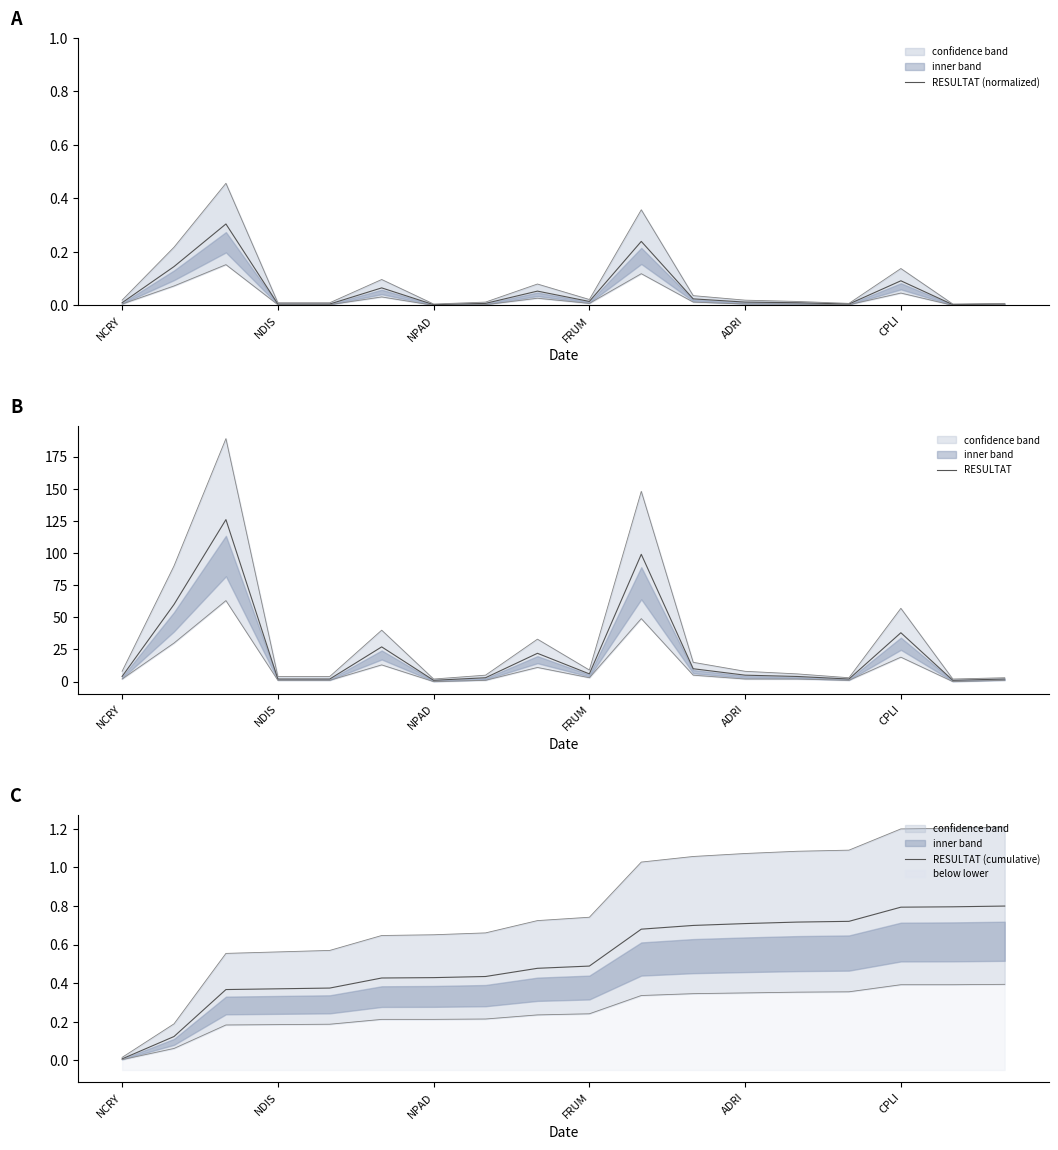

The value of RESULTAT at FRUM is 6. True or false?

True